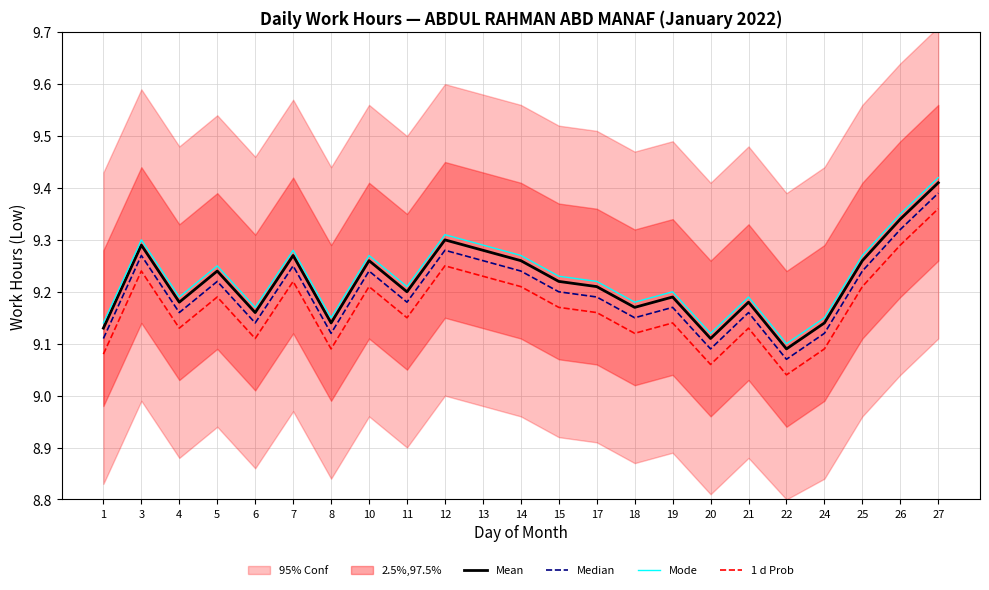

Does the chart have visible grid lines?

Yes